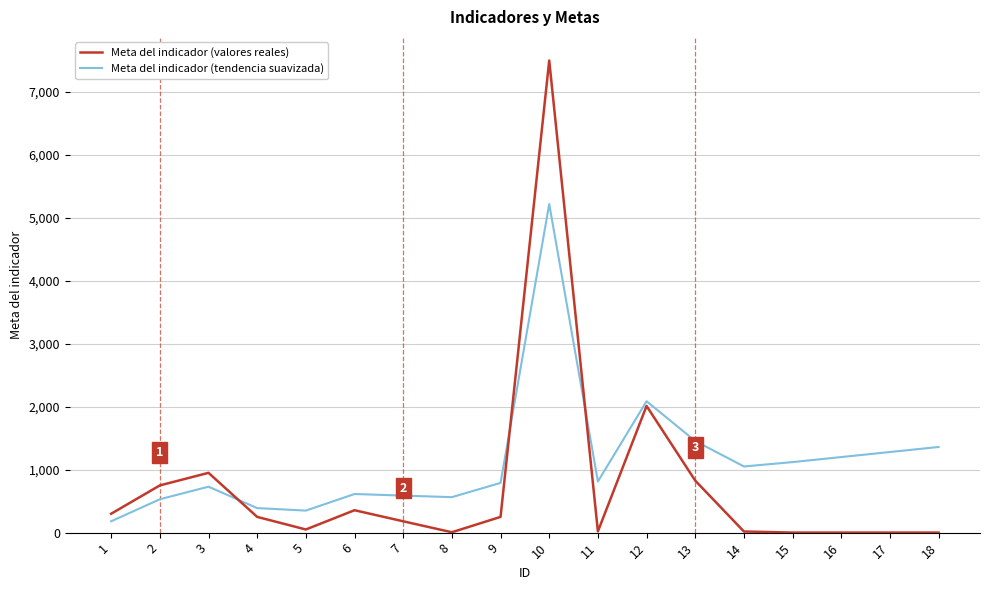

Rank the series by their maximum value, from lowest to highest.

Meta del indicador (tendencia suavizada), Meta del indicador (valores reales)